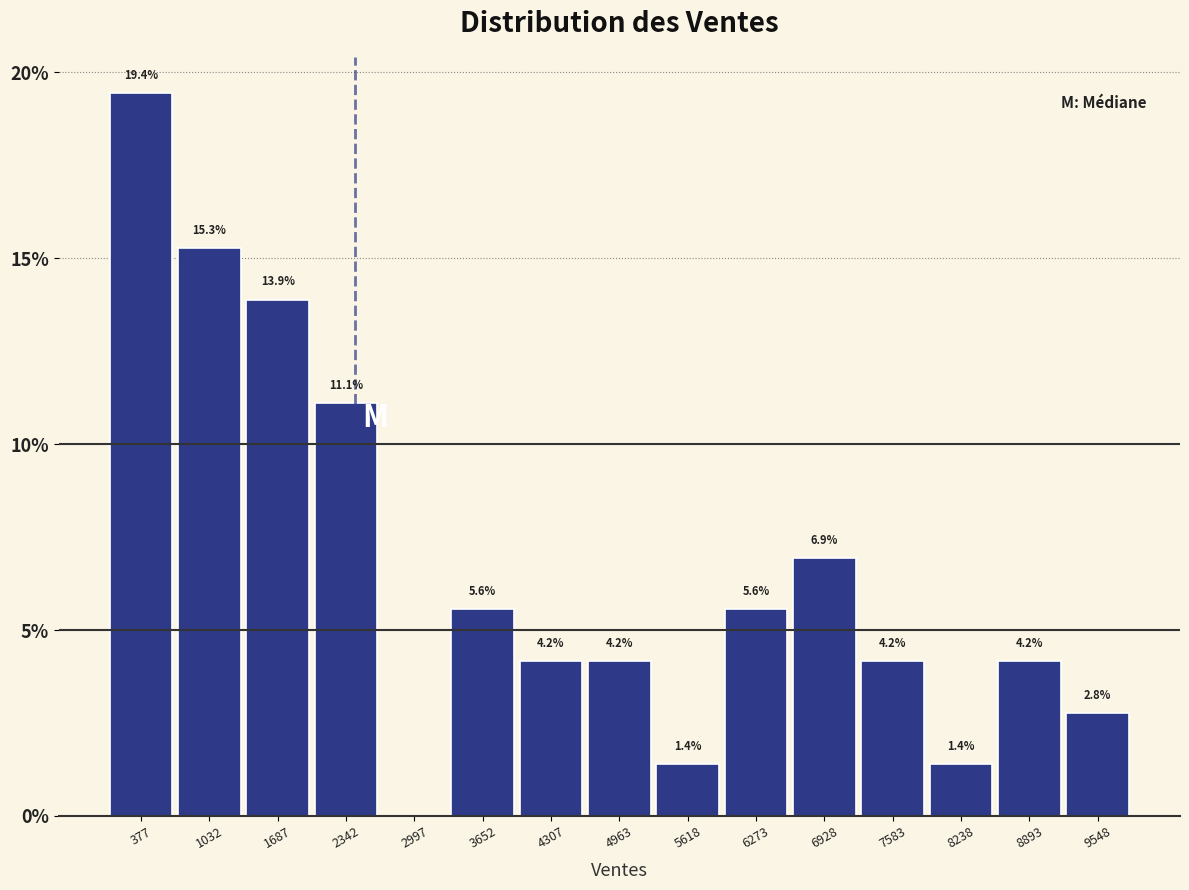

Which range on the x-axis has the tallest bar?

100 to 700